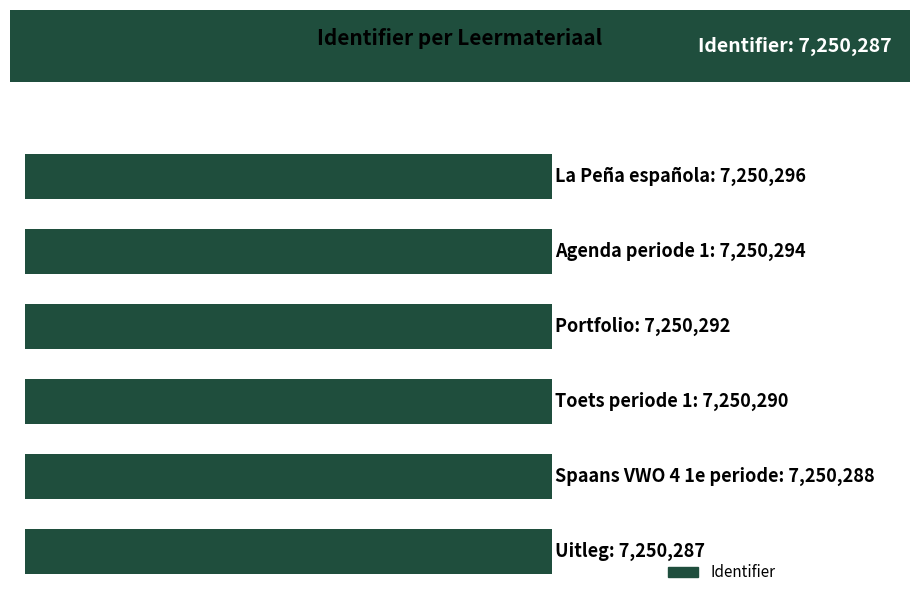

Does the chart contain any negative values?

No